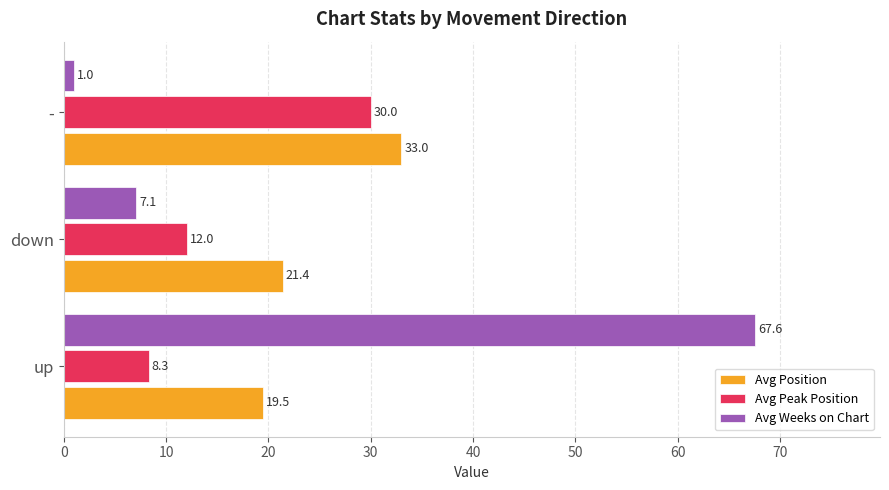

What is the sum of the Avg Peak Position values at up and -?

38.3